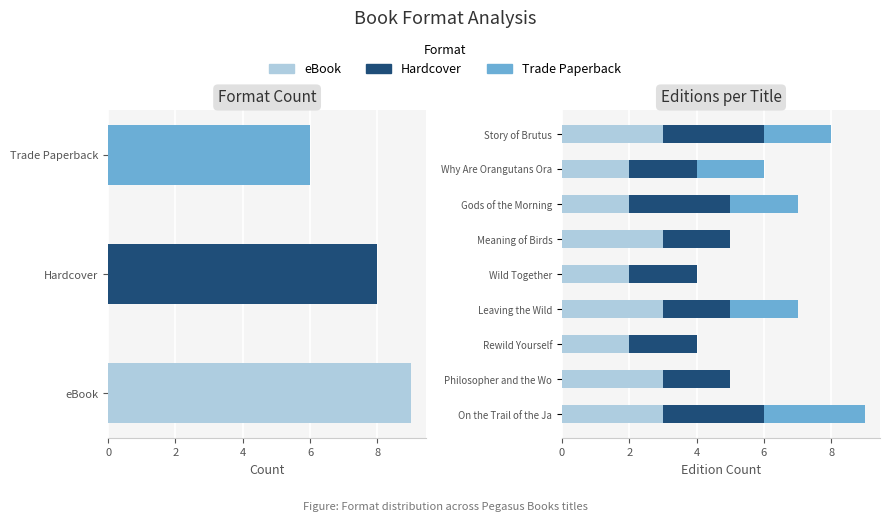

Reading right to left, transcribe all the data shown in this chart.

eBook: 3	2	2	3	2	3	2	3	3
Hardcover: 3	2	3	2	2	2	2	2	3
Trade Paperback: 2	2	2	0	0	2	0	0	3